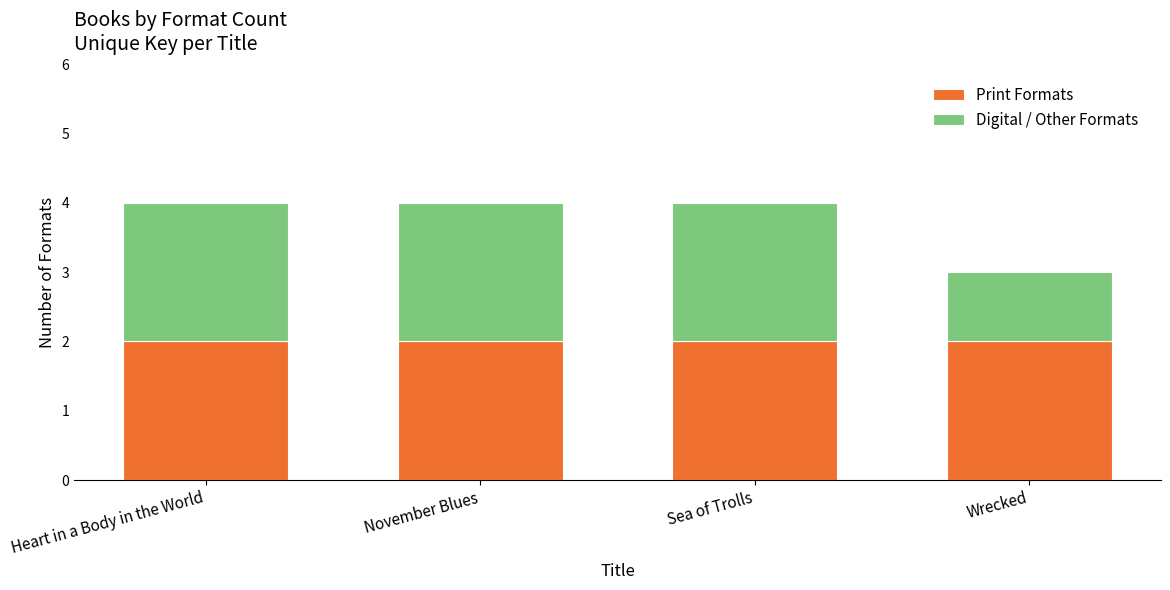

What is the average value of the Print Formats series?

2